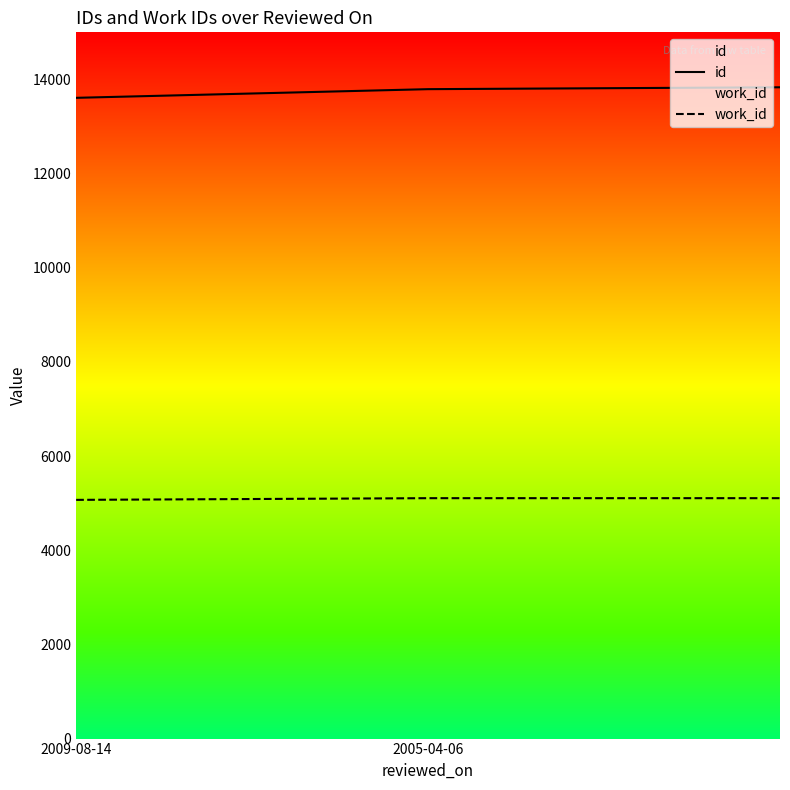

Reading right to left, what are all the values shown in this chart?

id: 13833	13793	13609
work_id: 5106	5106	5070